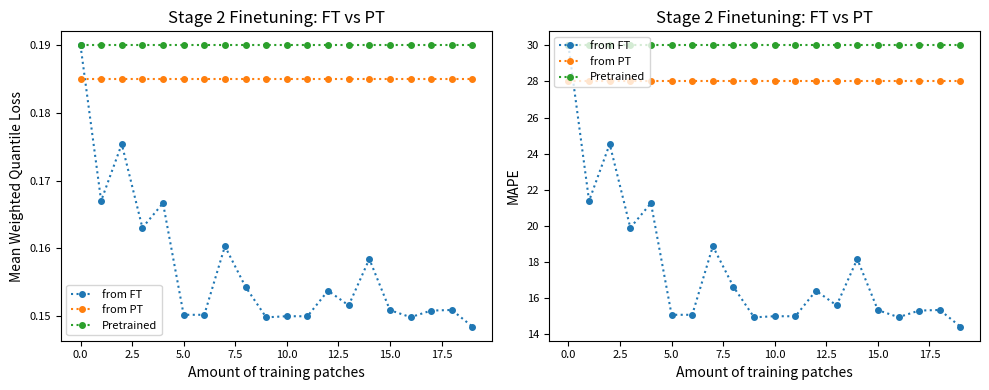

What is the maximum value for Pretrained?

30.0